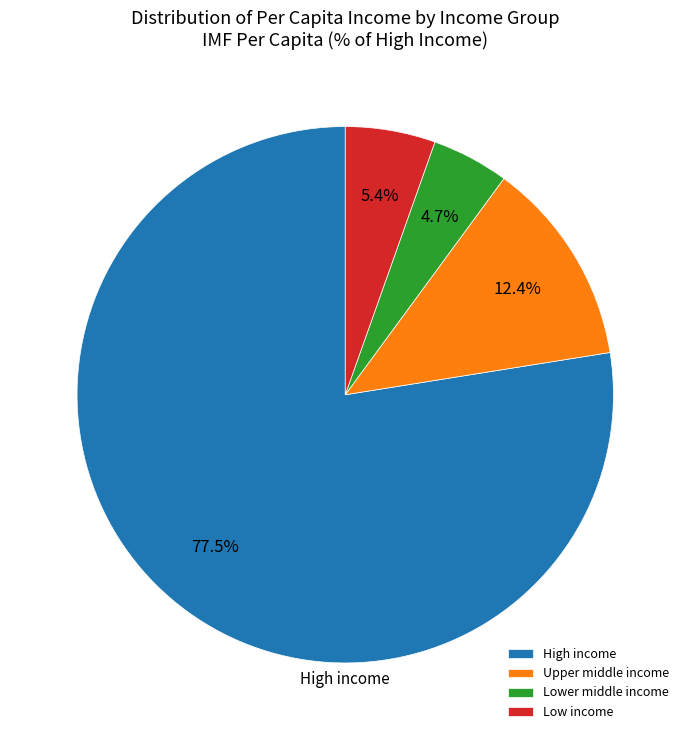

What is the largest slice in the pie chart?

High income